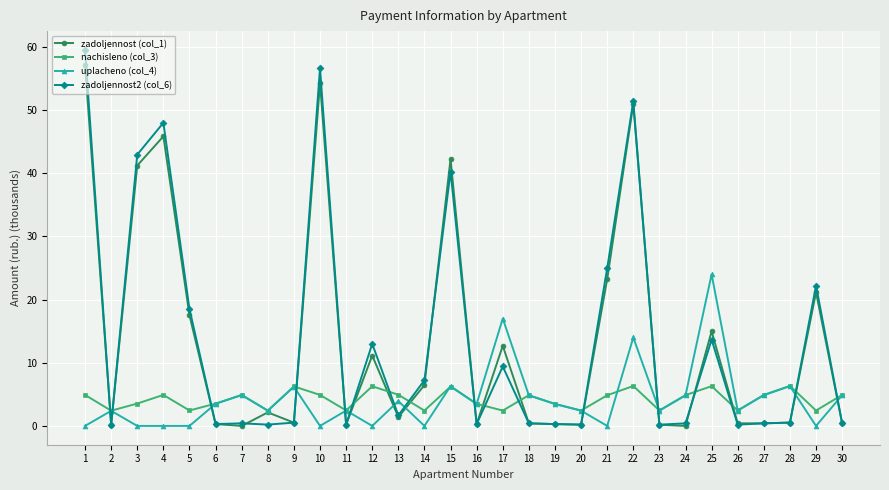

True or false: uplacheno (col_4) and nachisleno (col_3) cross at least once.

True